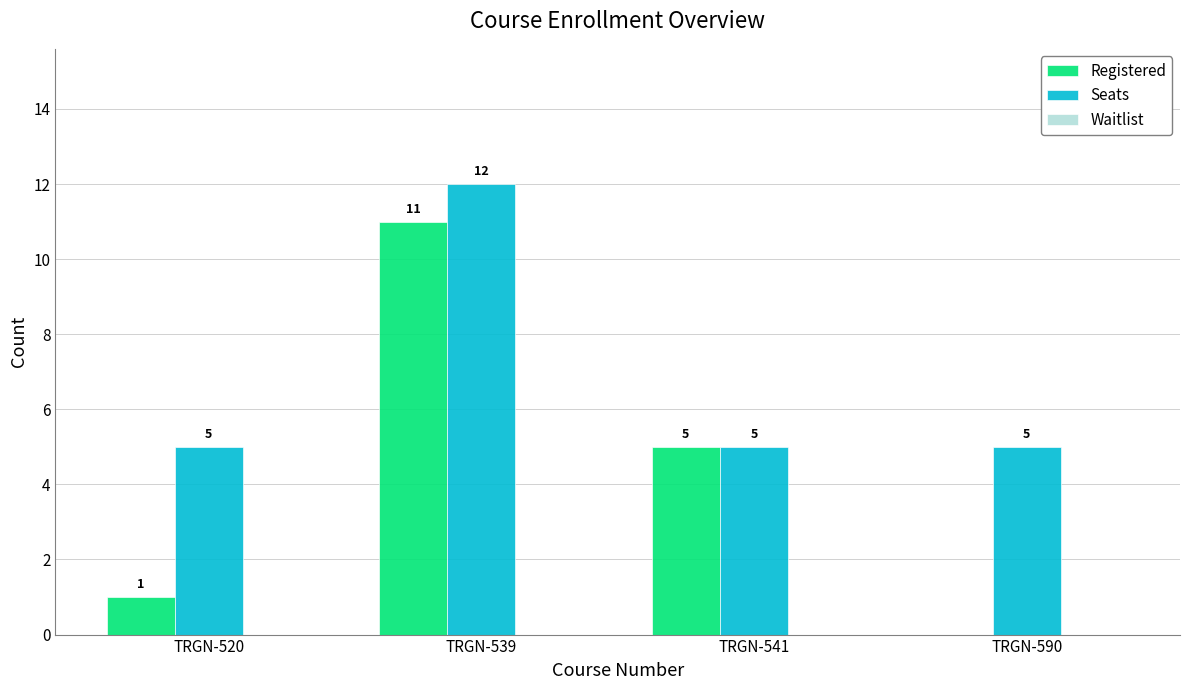

Read the Registered value at TRGN-541.

5